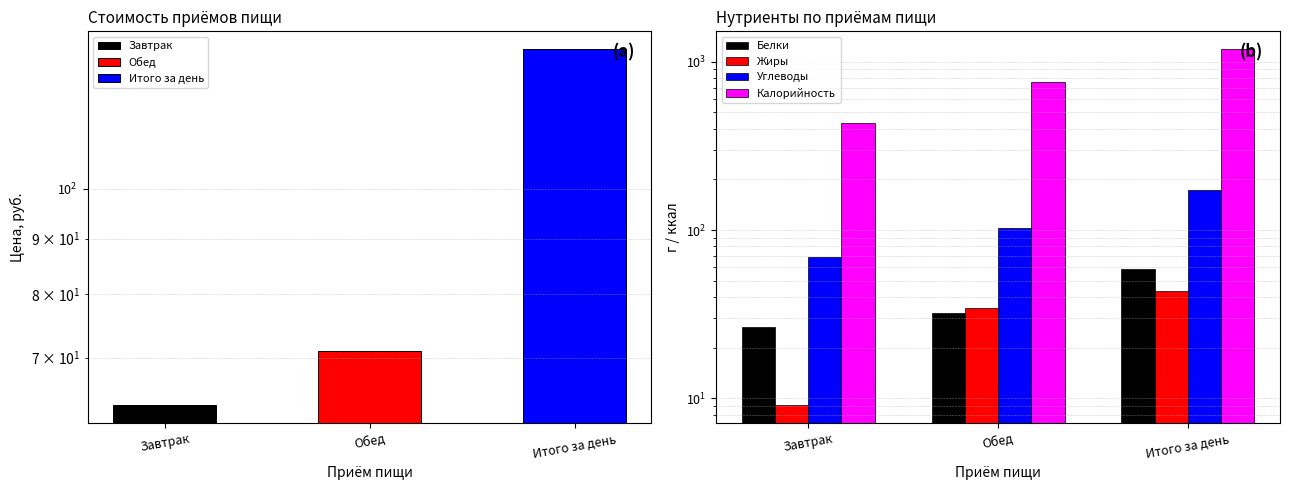

Is the value of Белки at Завтрак greater than the value of Жиры at Обед?

No